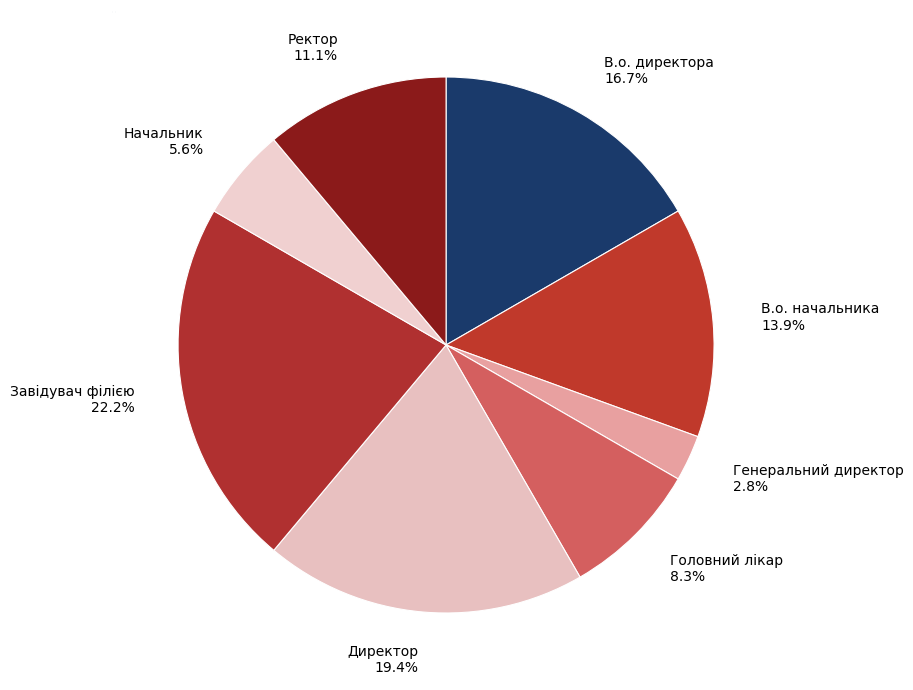

Which slice is the largest?

Завідувач філією